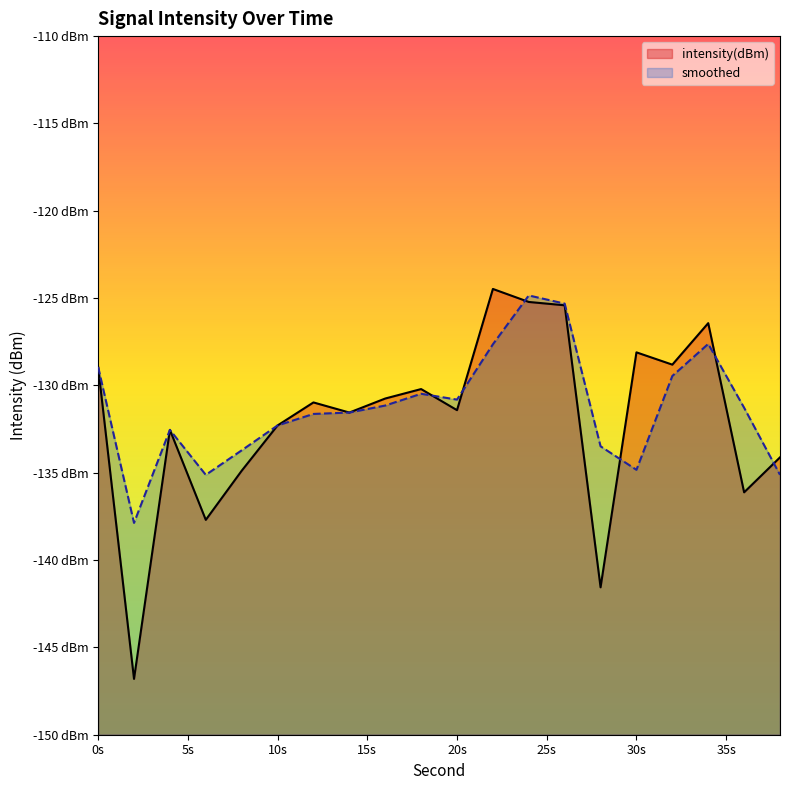

Which category has the highest value in the intensity(dBm) series?

22